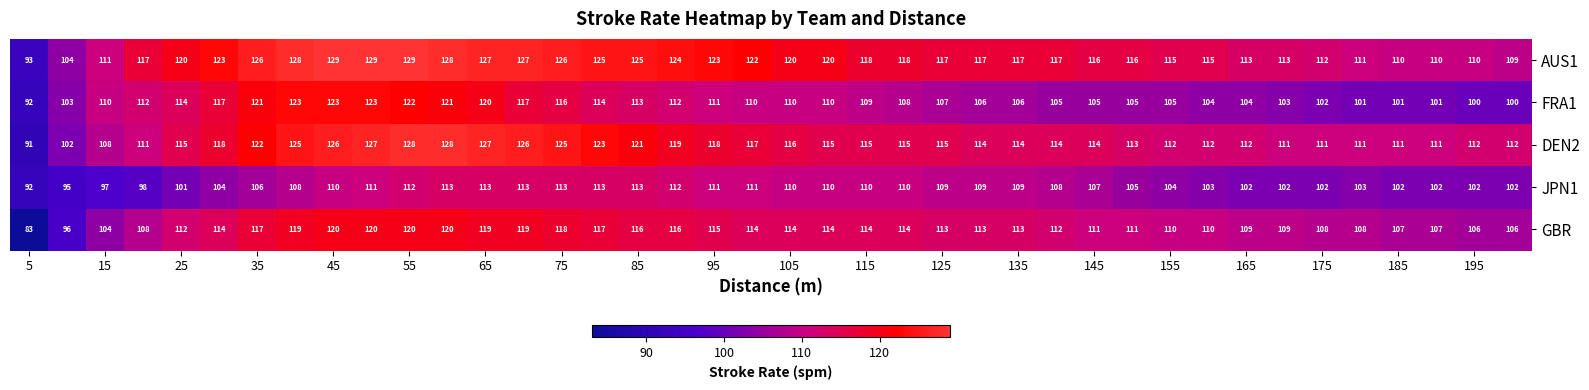

What is the minimum value for GBR?

83